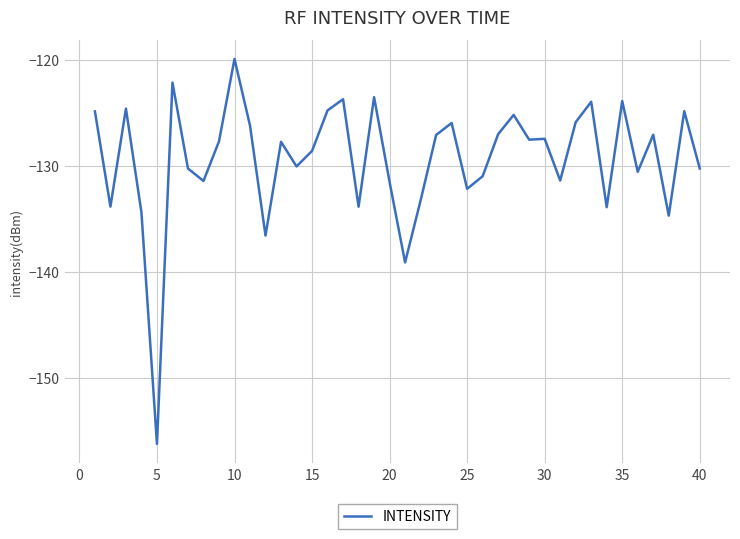

What is the difference between the maximum and minimum values?

36.3